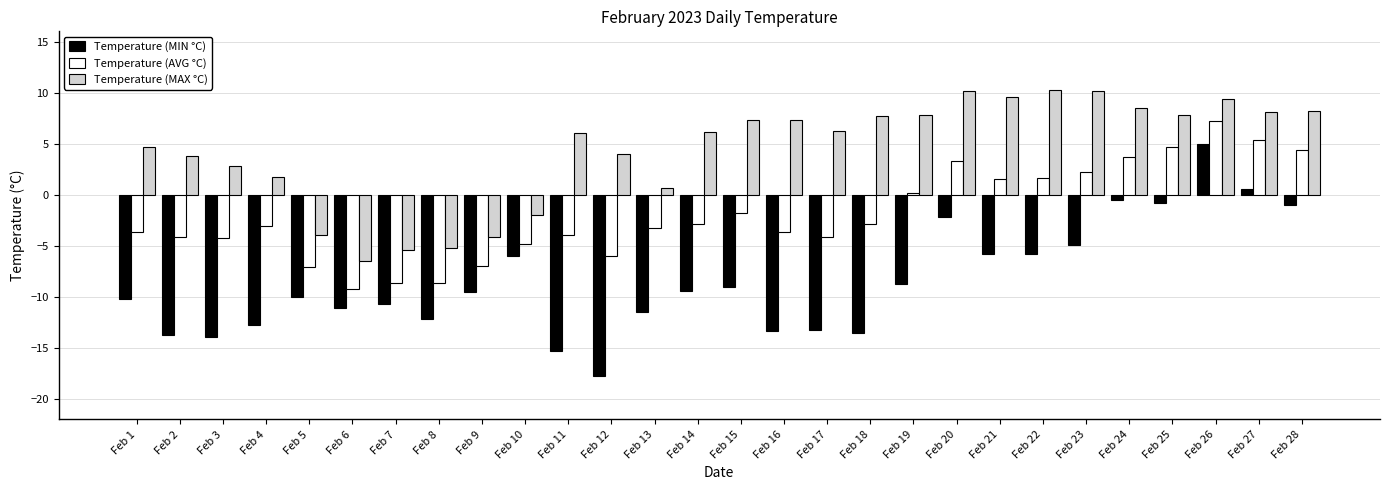

List the series in order of their peak value, lowest first.

Temperature (MIN °C), Temperature (AVG °C), Temperature (MAX °C)